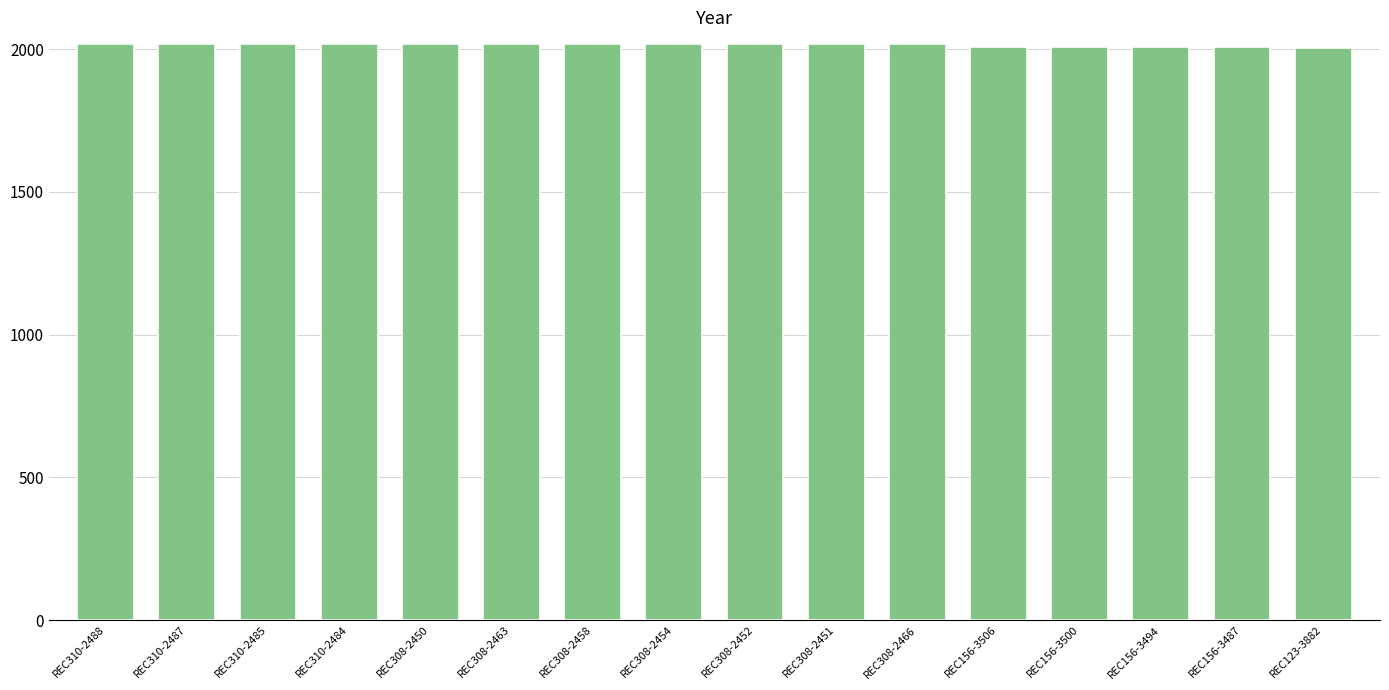

Approximately how many times larger is the value at REC123-3882 compared to REC310-2488?

1.0